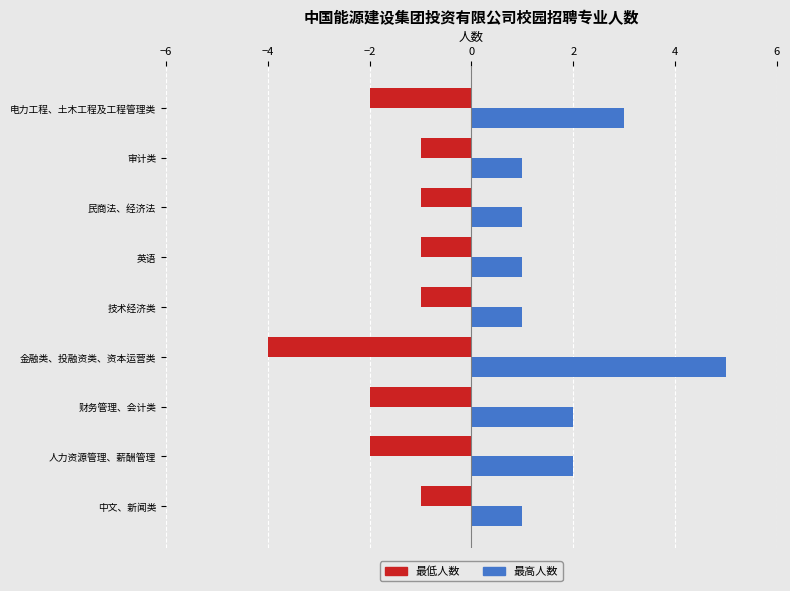

What is the difference between the highest and lowest values at 人力资源管理、薪酬管理?

4